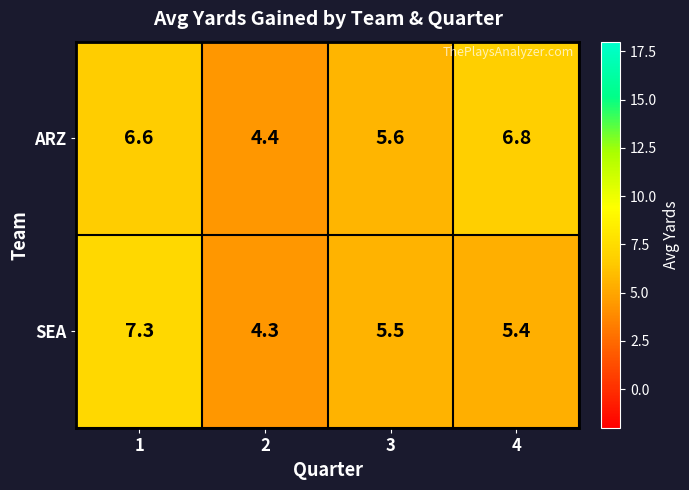

What is the total value across all series at 2?

8.7